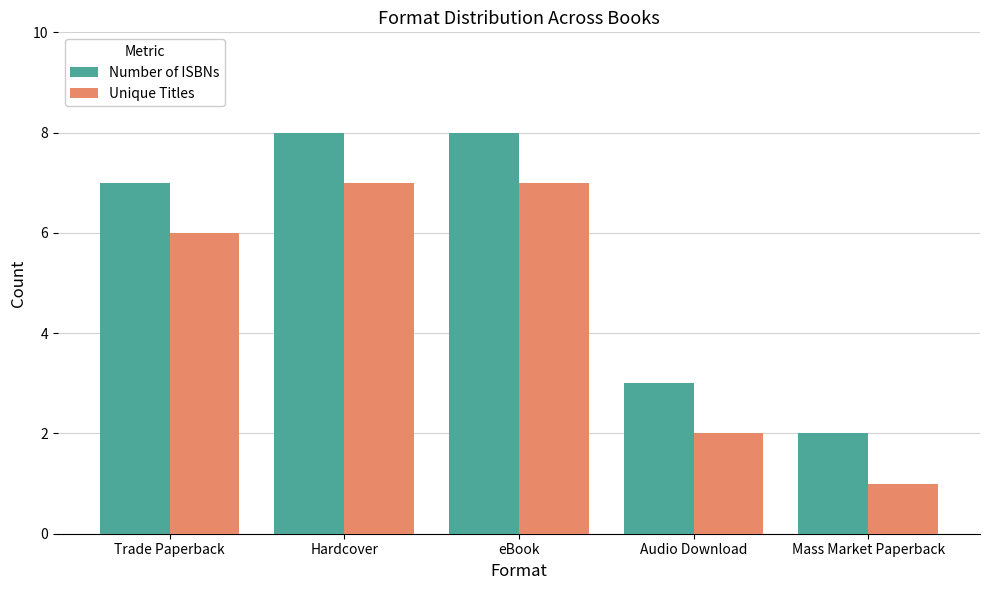

What are all the series names shown in the legend?

Number of ISBNs, Unique Titles